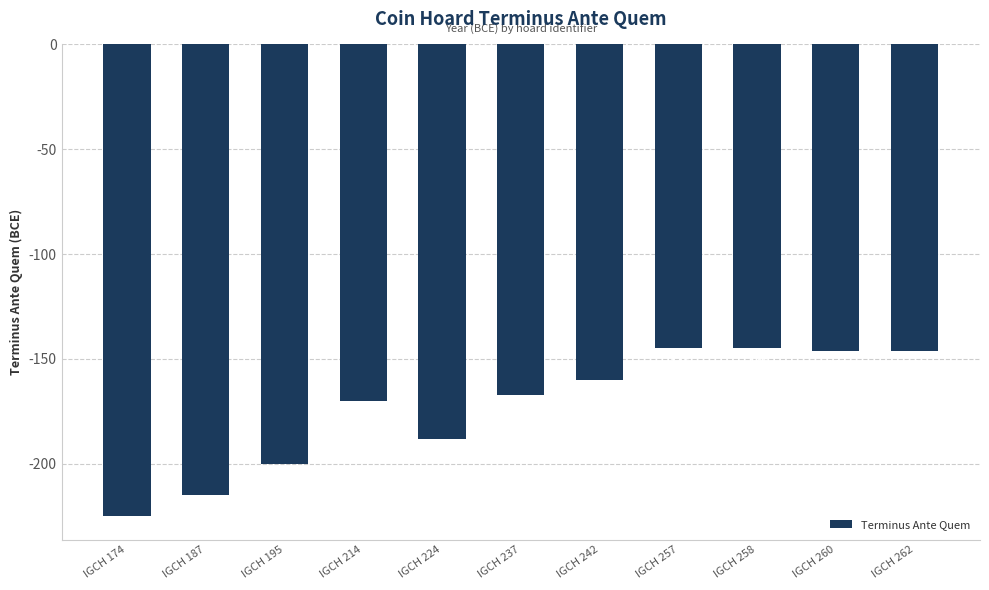

Reading left to right, extract all data points from this chart.

-225	-215	-200	-170	-188	-167	-160	-145	-145	-146	-146